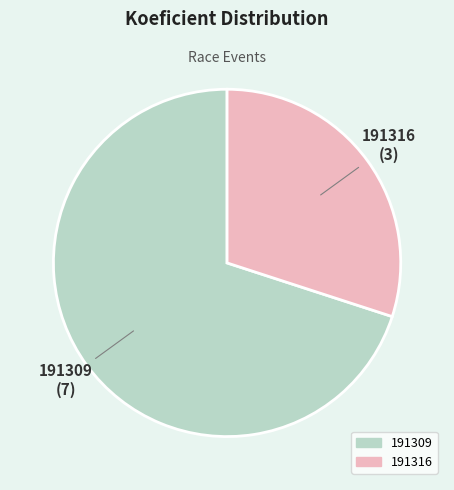

Is there any slice that represents more than half of the pie?

Yes